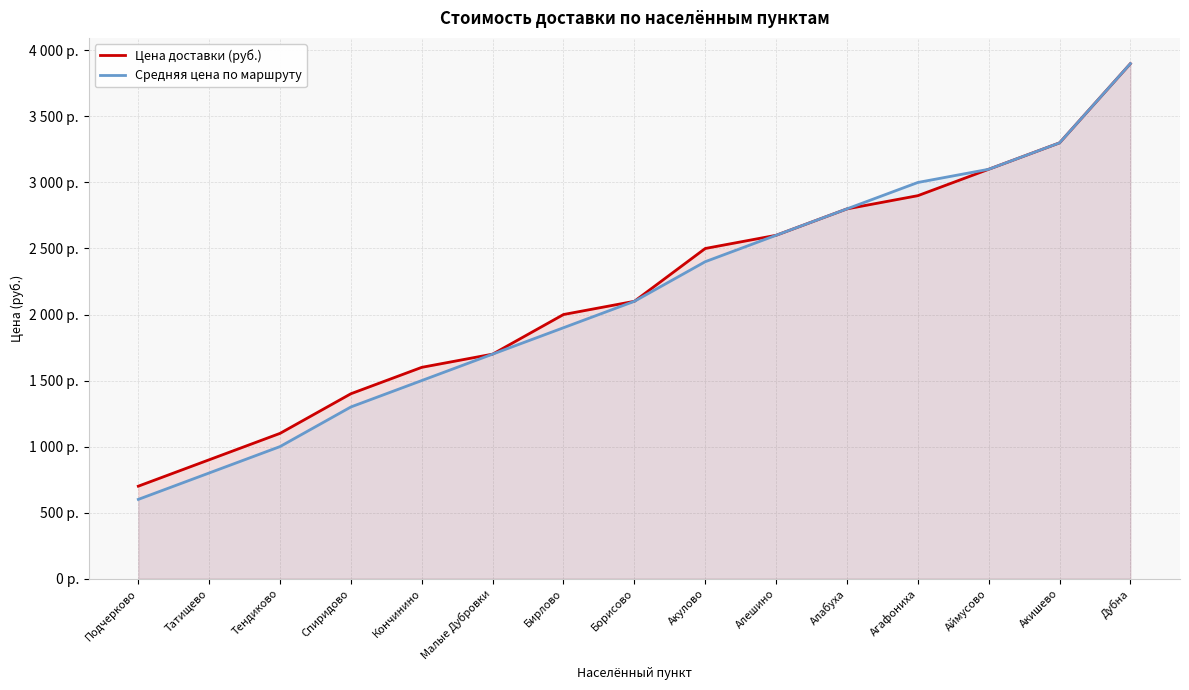

The Цена доставки (руб.) series shows 1600 at Кончинино. True or false?

True